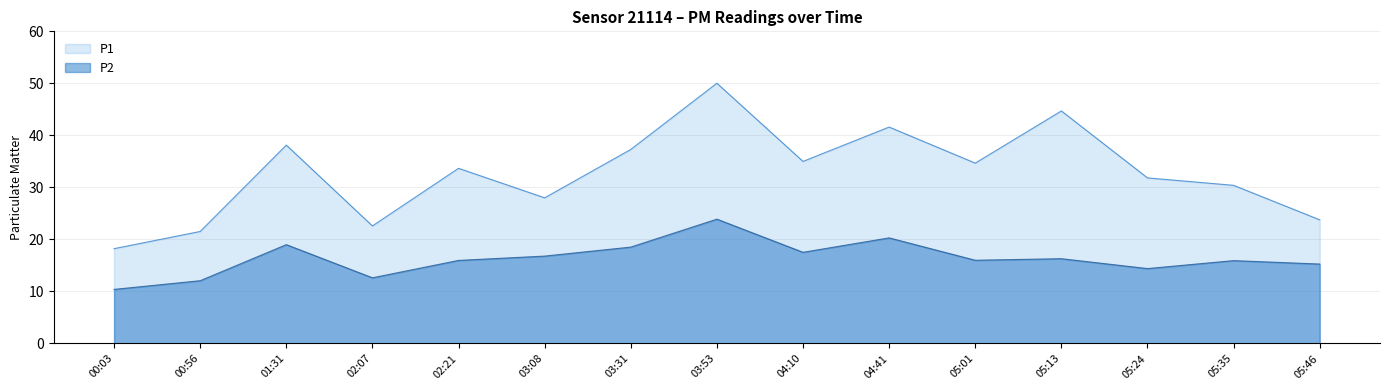

At how many categories does at least one series exceed 21?

14